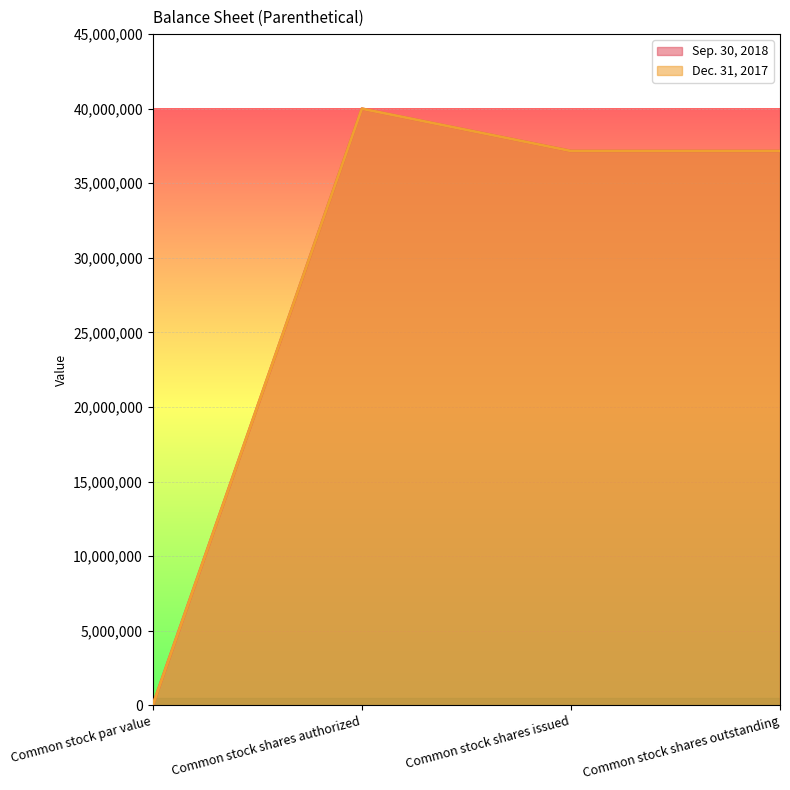

What is the difference between the maximum and second lowest values in the Sep. 30, 2018 series?

2834146